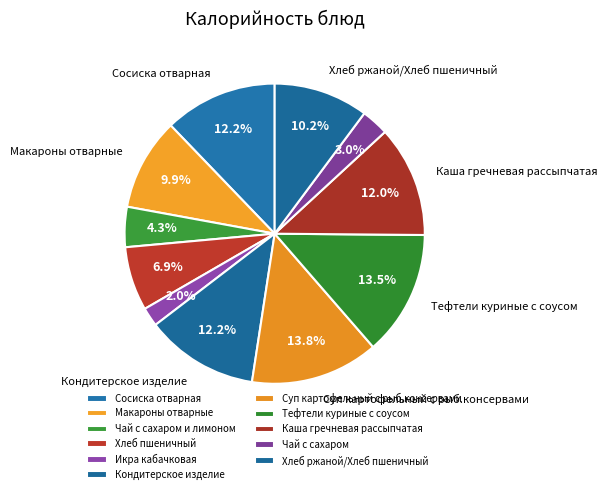

What is the total percentage of Тефтели куриные с соусом and Каша гречневая рассыпчатая?

25.5%